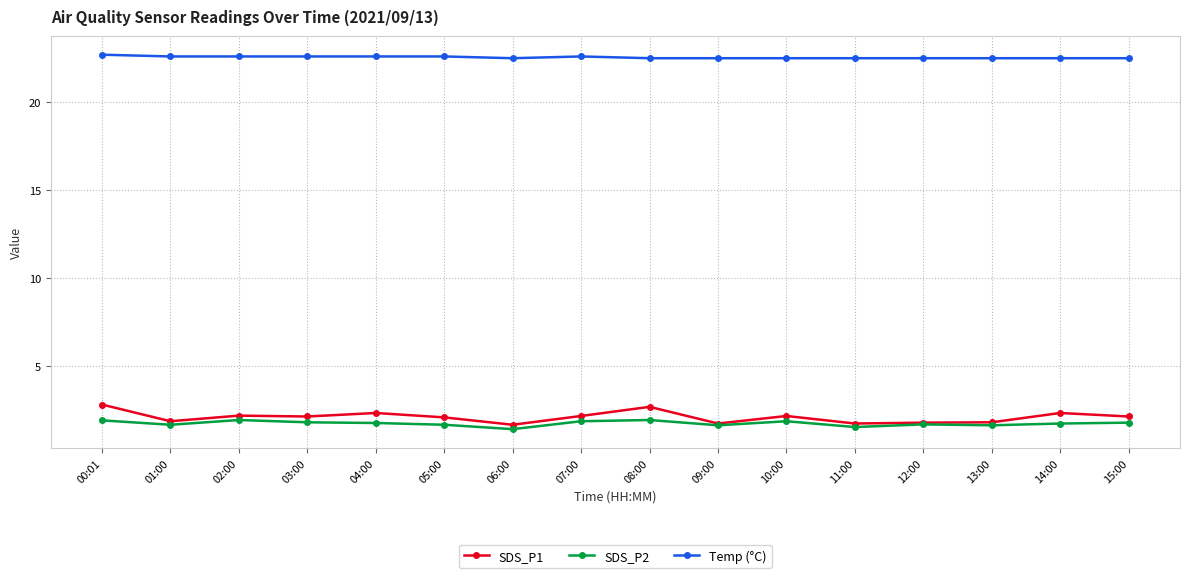

Is the value of Temp (°C) at 10:00 greater than the value of SDS_P1 at 02:00?

Yes